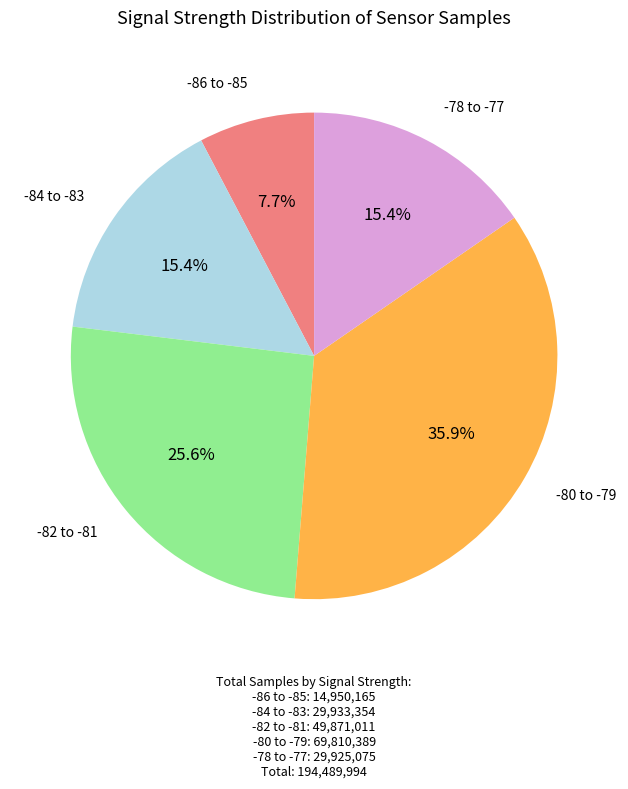

Which slice is the smallest?

-86 to -85